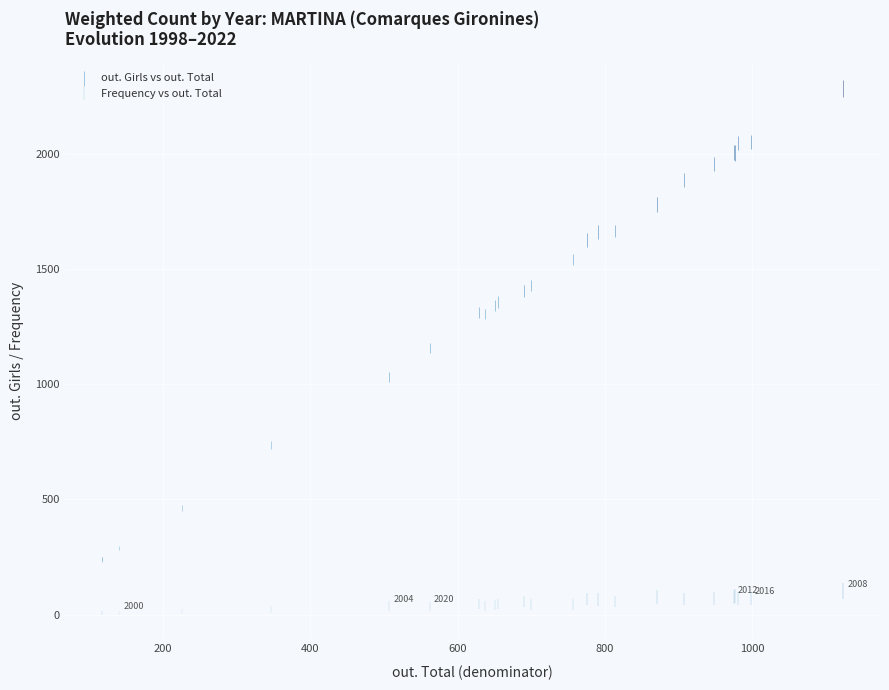

What is the X range (max minus min) for the scatter plot?

1006